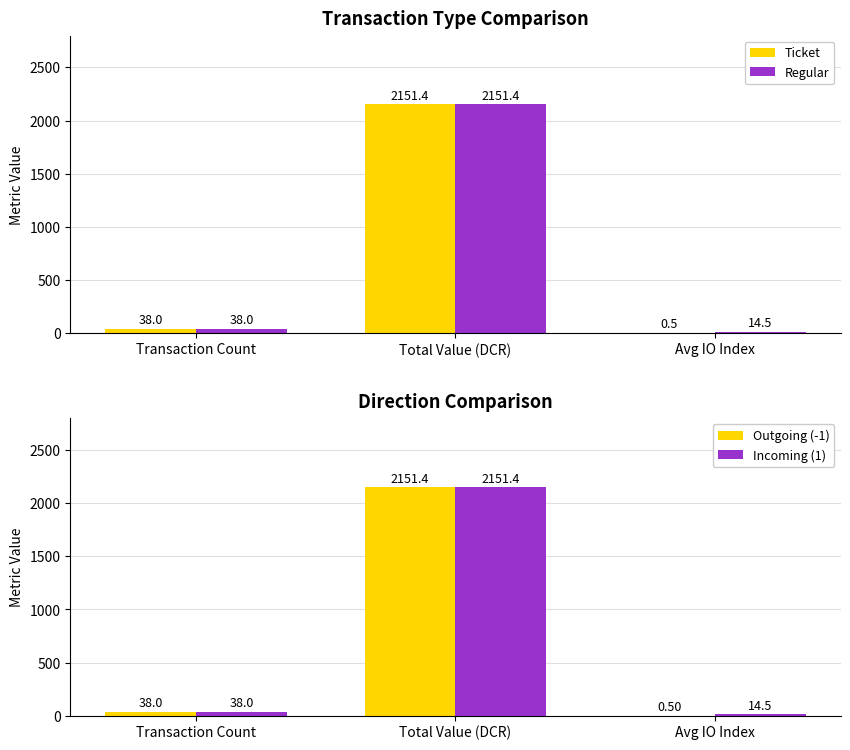

What position from the right is Transaction Count?

3